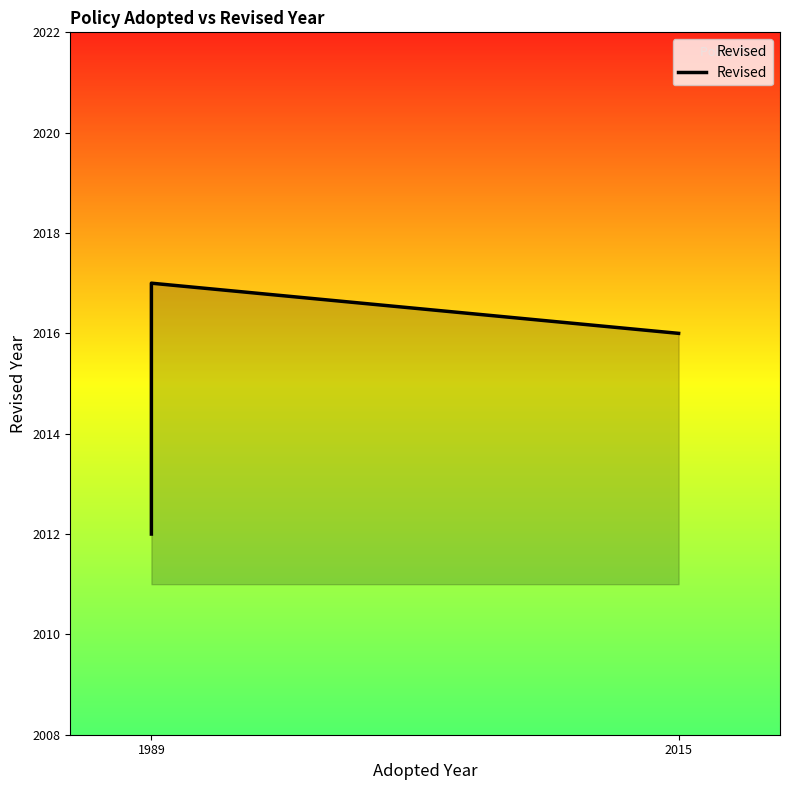

What is the label of the 3rd point from the right?

2015